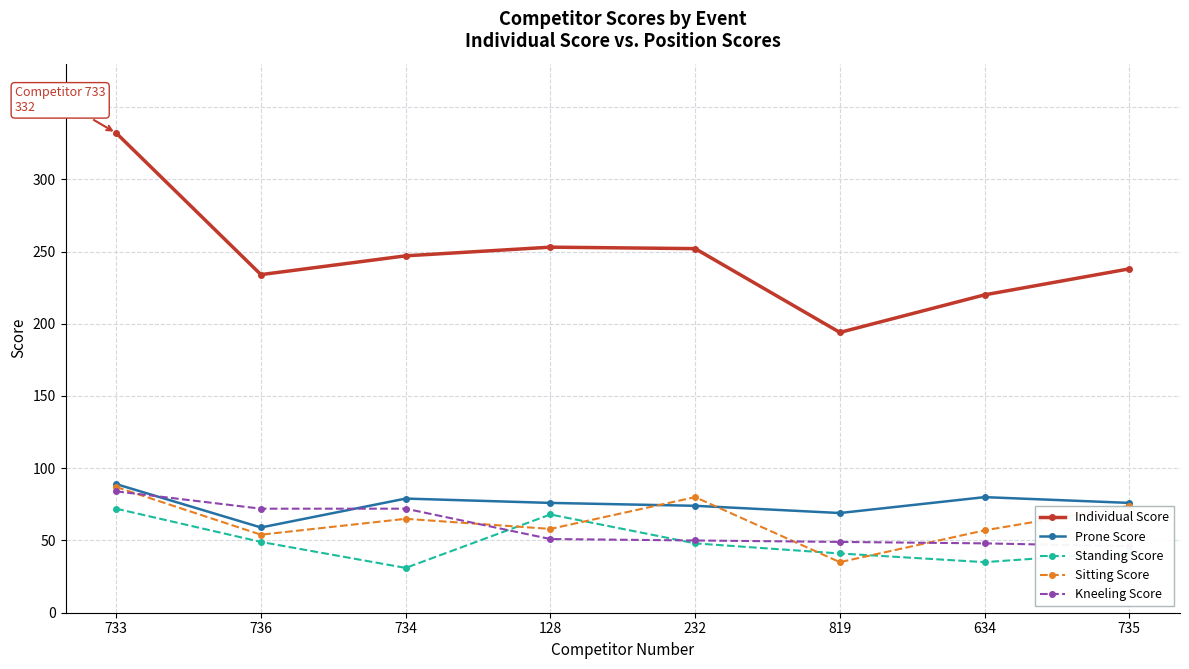

Does the chart display data point markers on the line(s)?

Yes